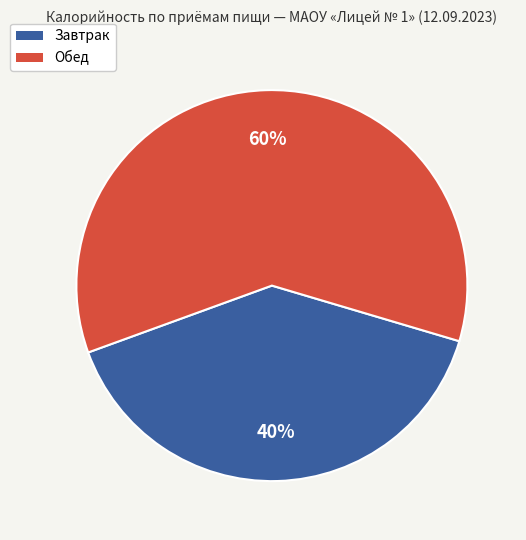

To the nearest percent, what is the difference between the Обед and Завтрак slice percentages?

20%